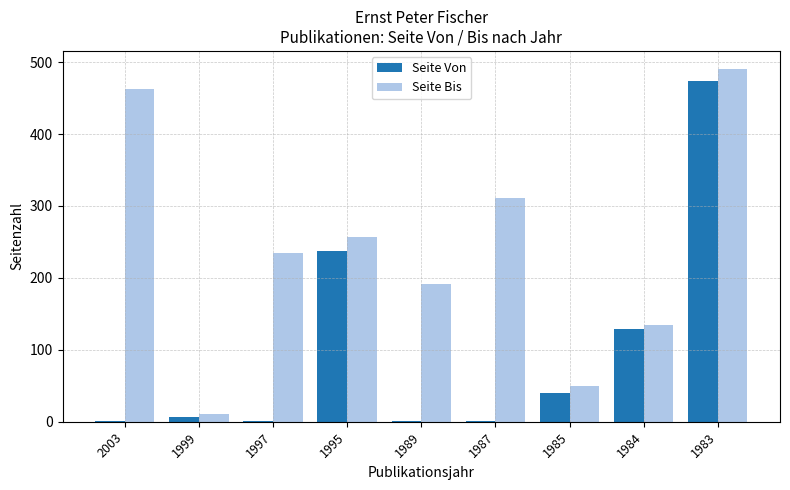

True or false: Seite Von has a value of 206 at 1984.

False